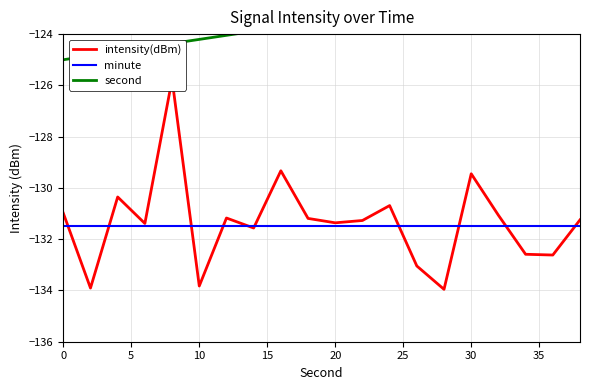

What is the sum of all intensity(dBm) values?

-2626.8